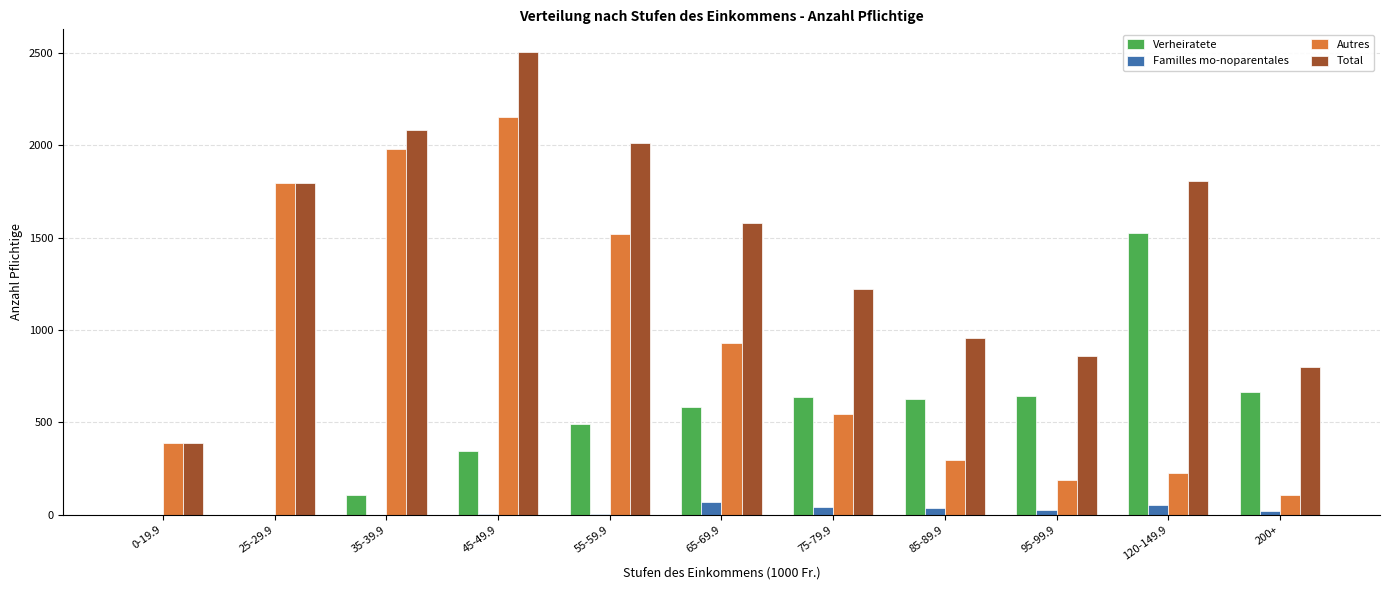

Does the chart contain stacked bars?

No